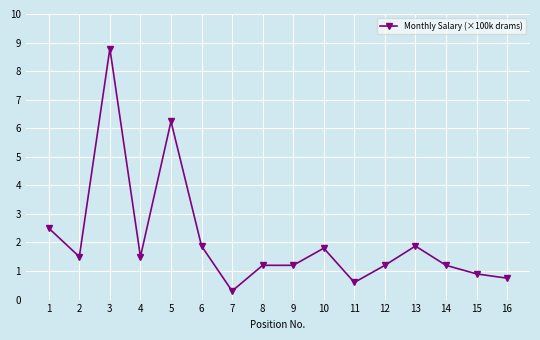

Read the value at 14.

1.2